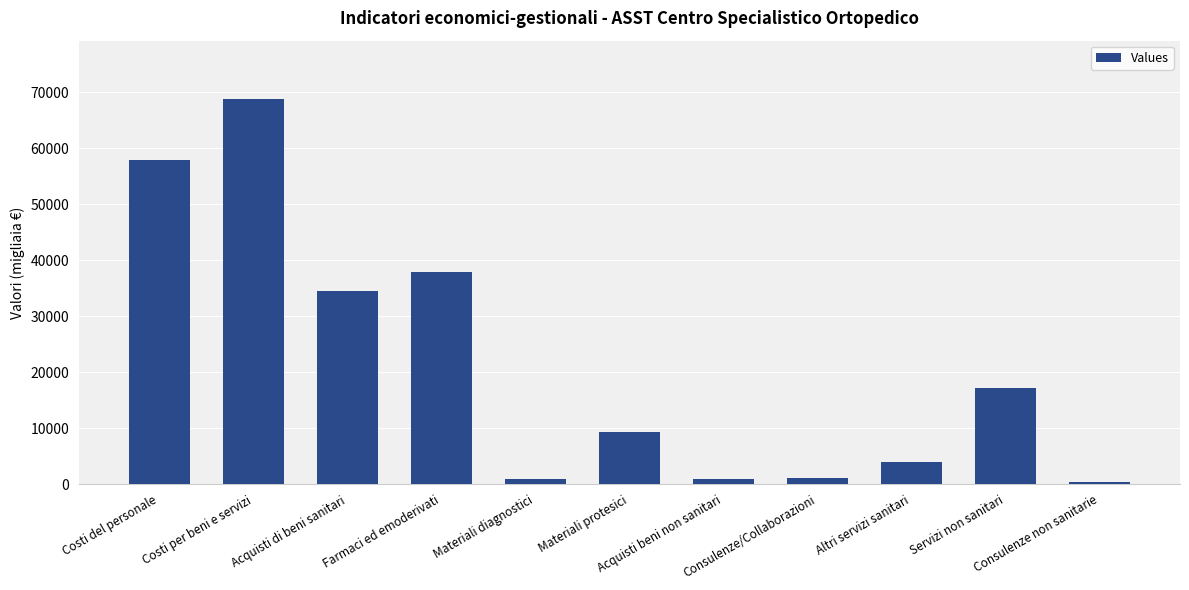

The chart shows a value of 3897 at Altri servizi sanitari. True or false?

True